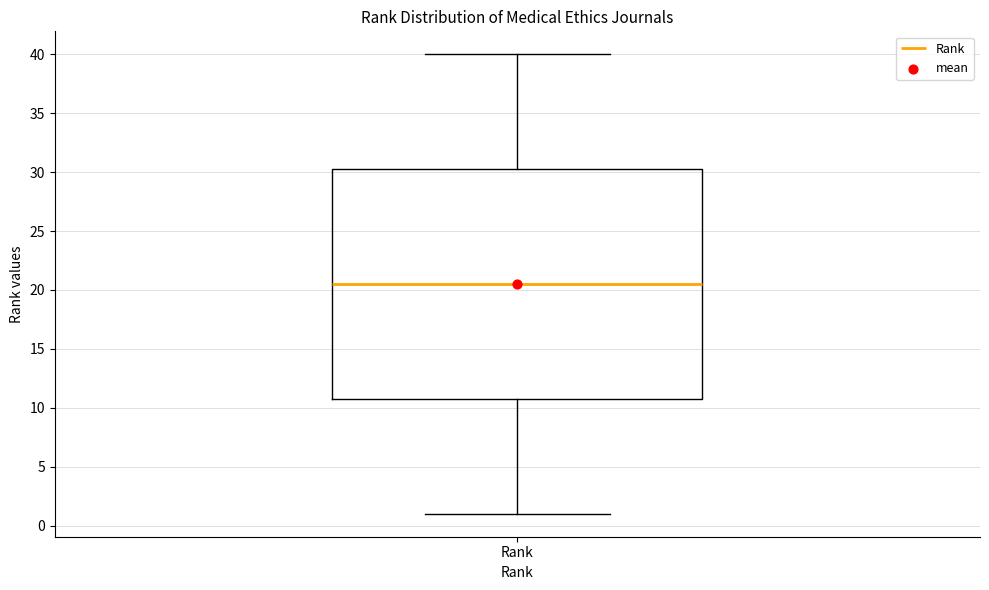

Where does the upper whisker of the box for Rank end on the y-axis? The values are not printed on the chart, so give them approximately, as read against the axis.

40.0